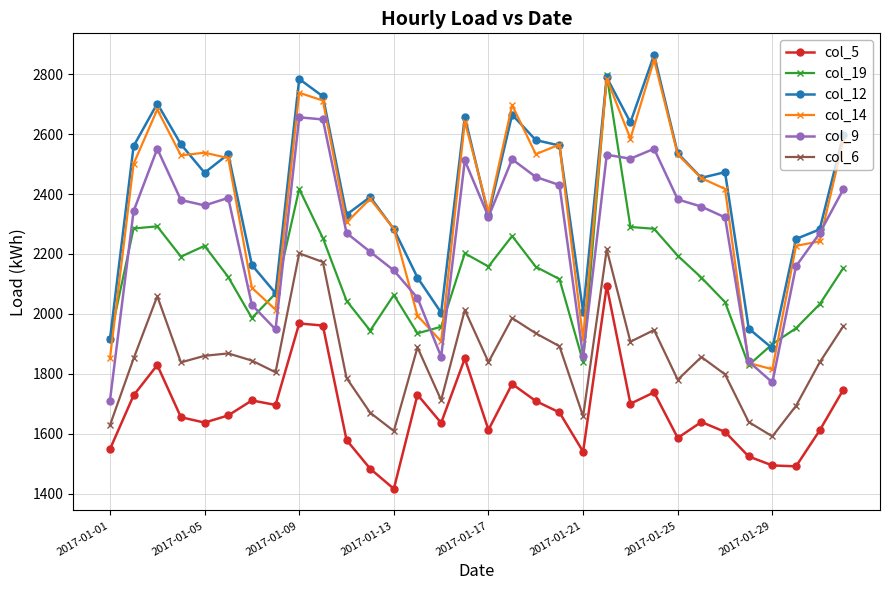

True or false: col_6 and col_12 intersect in this chart.

False